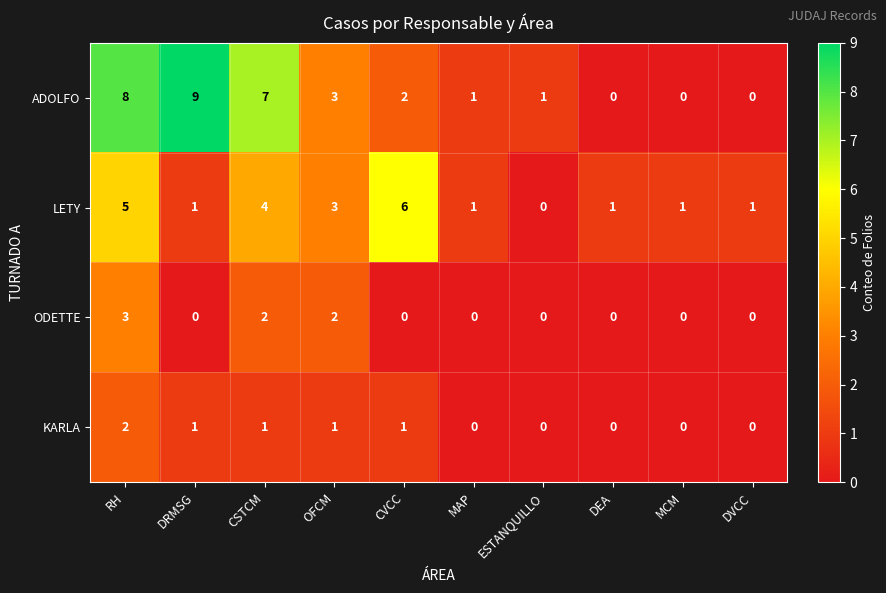

At which label is LETY closest to 3?

OFCM